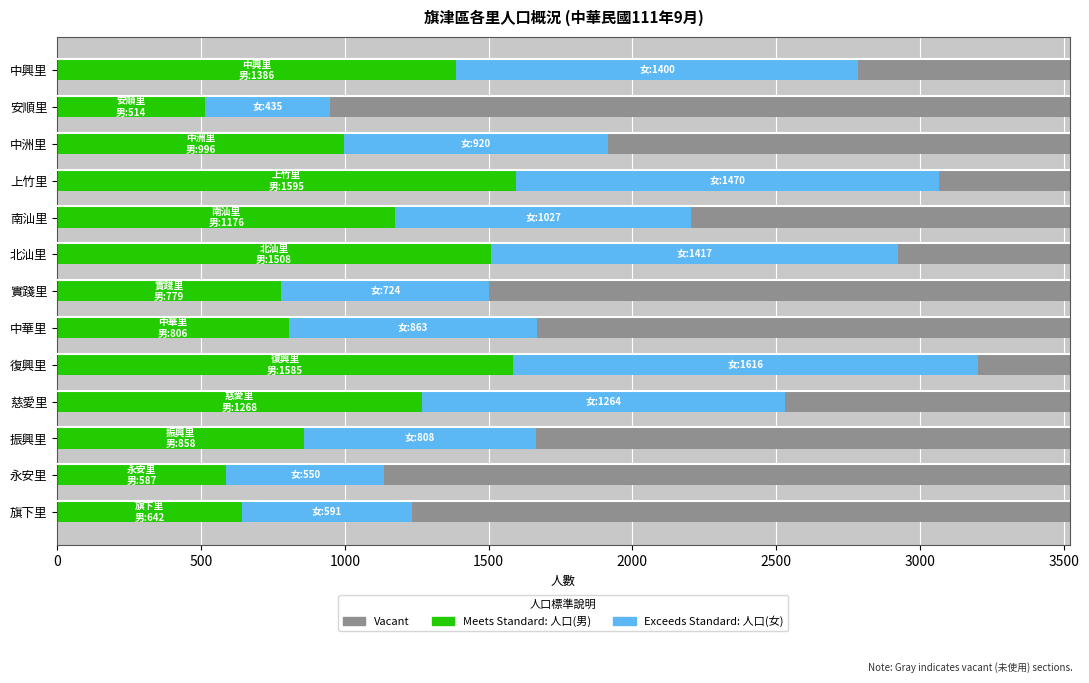

At how many categories does at least one series exceed 778?

10